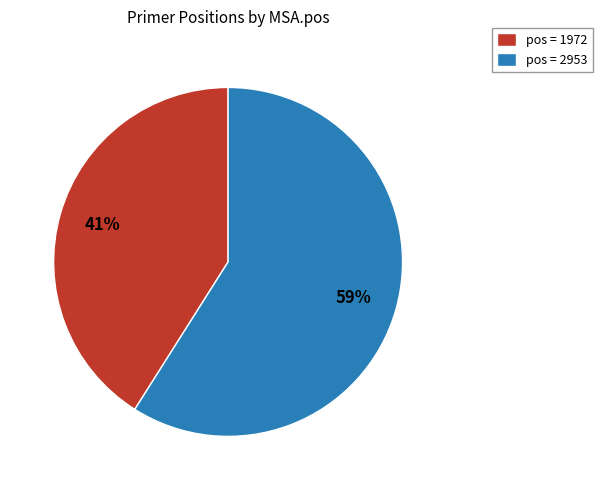

Combined, do pos = 1972 and pos = 2953 account for over 50%?

Yes